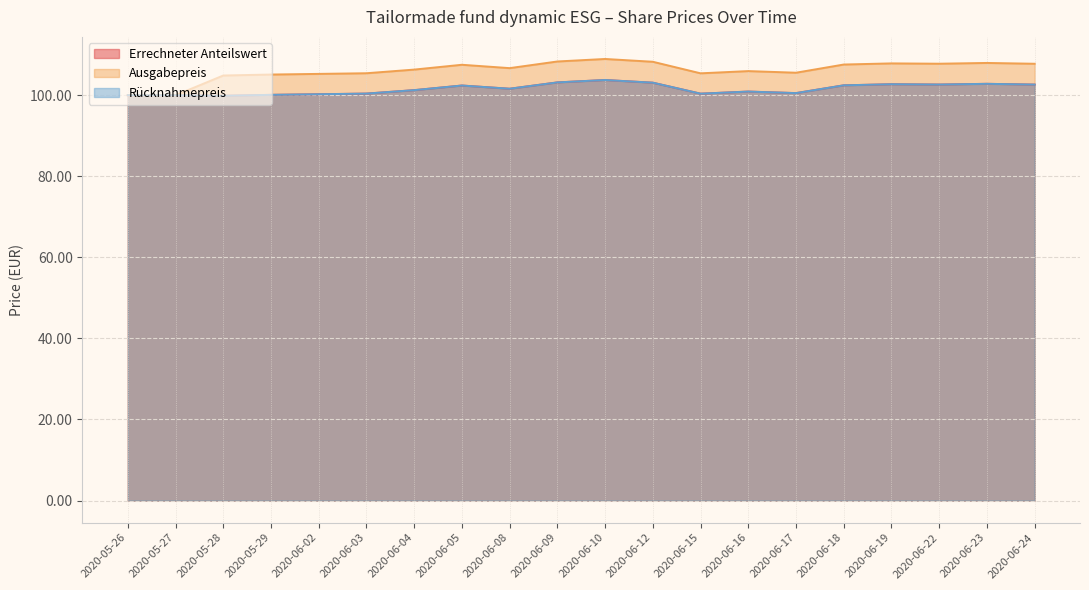

Is the value of Ausgabepreis at 2020-05-26 greater than the value of Errechneter Anteilswert at 2020-06-18?

No